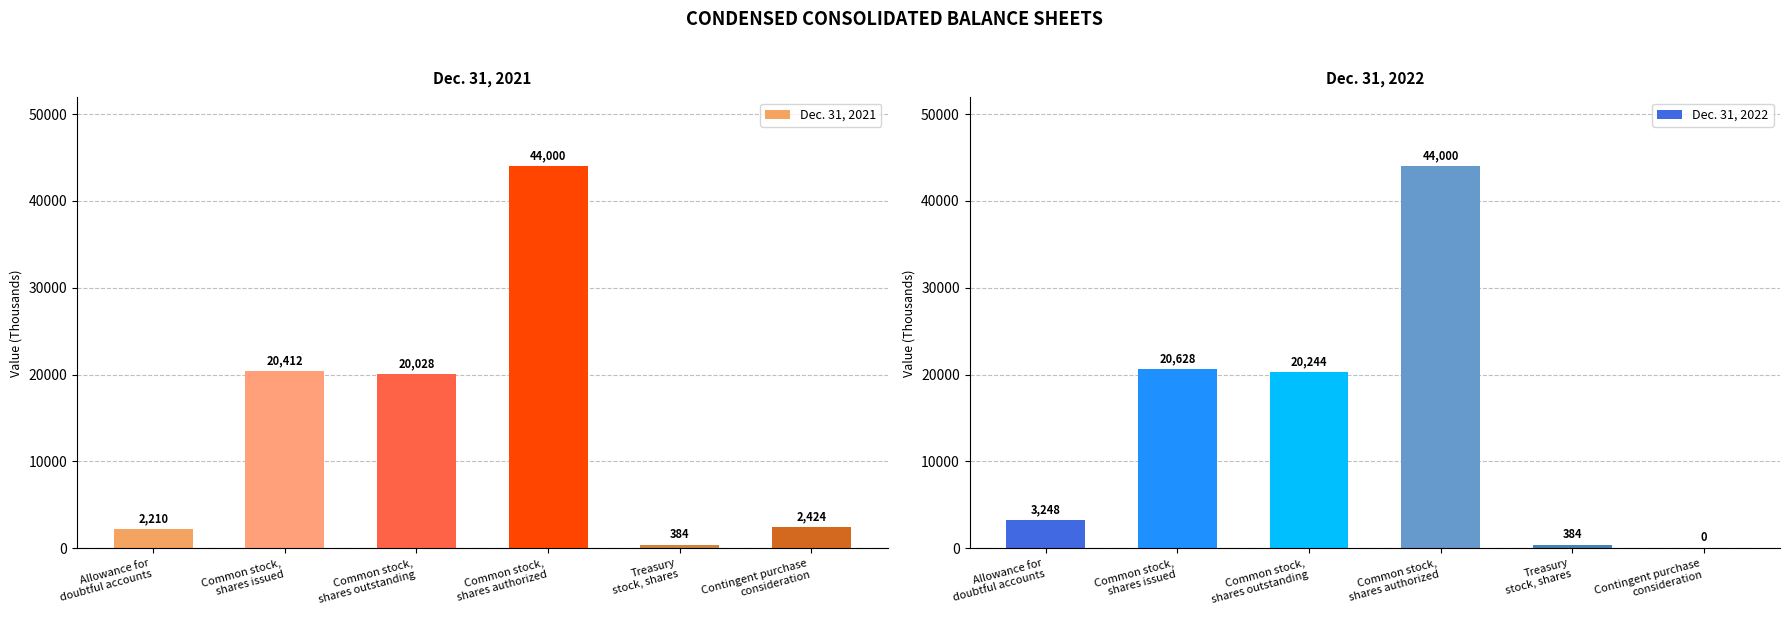

Rank the series by their average value, from lowest to highest.

Dec. 31, 2022, Dec. 31, 2021